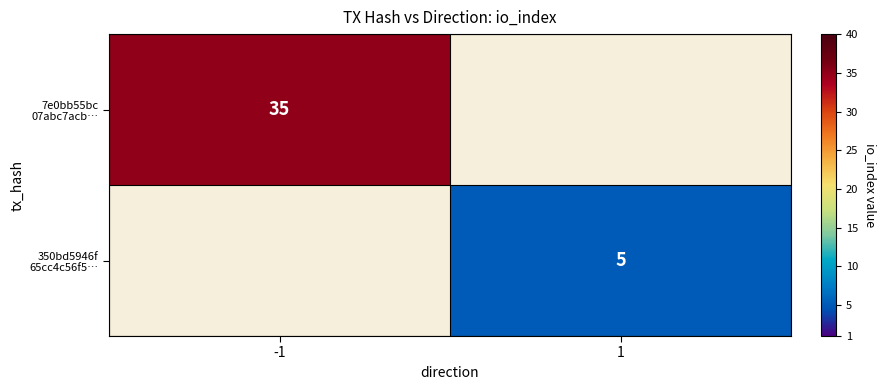

List the series in order of their overall mean, lowest first.

350bd5946f 65cc4c56f5…, 7e0bb55bc 07abc7acb…